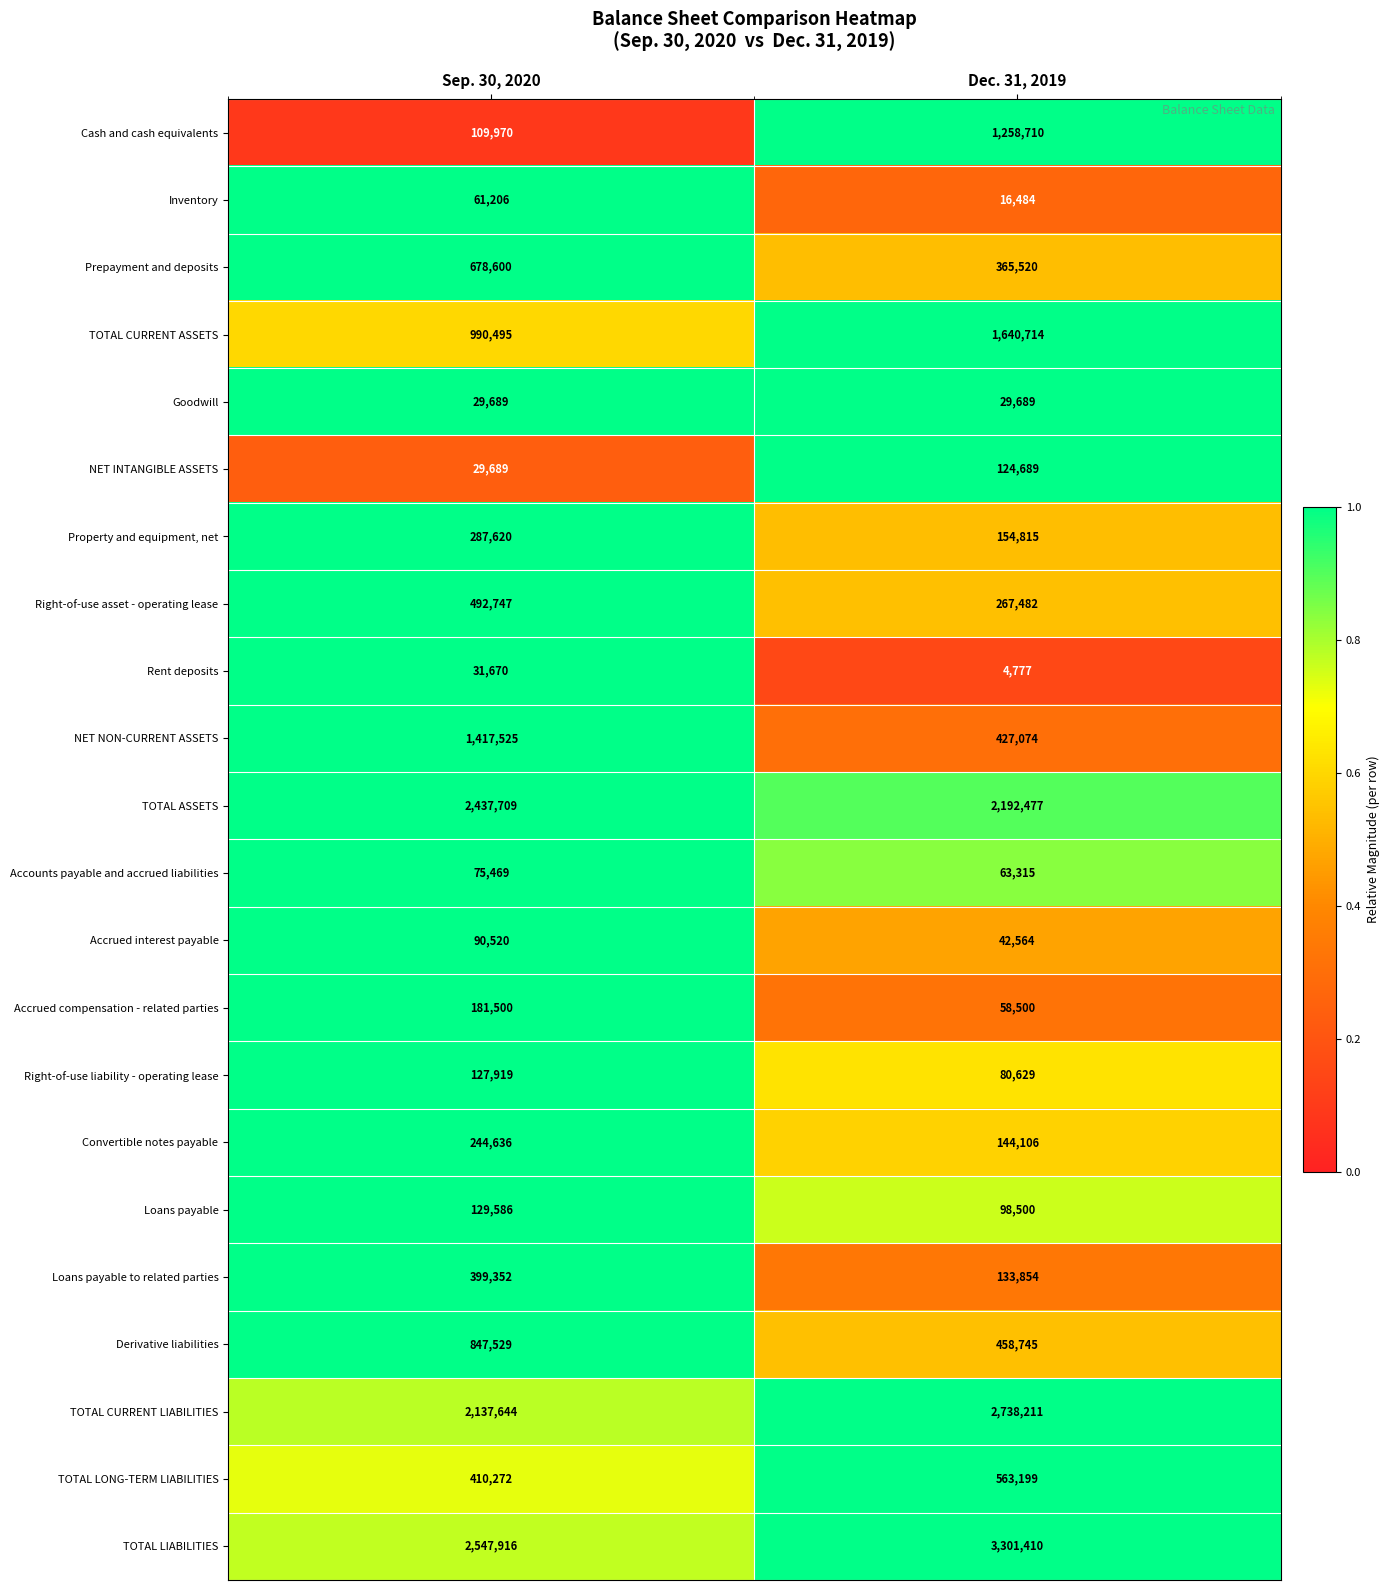

The value of Accounts payable and accrued liabilities at Dec. 31, 2019 is 63315. True or false?

True